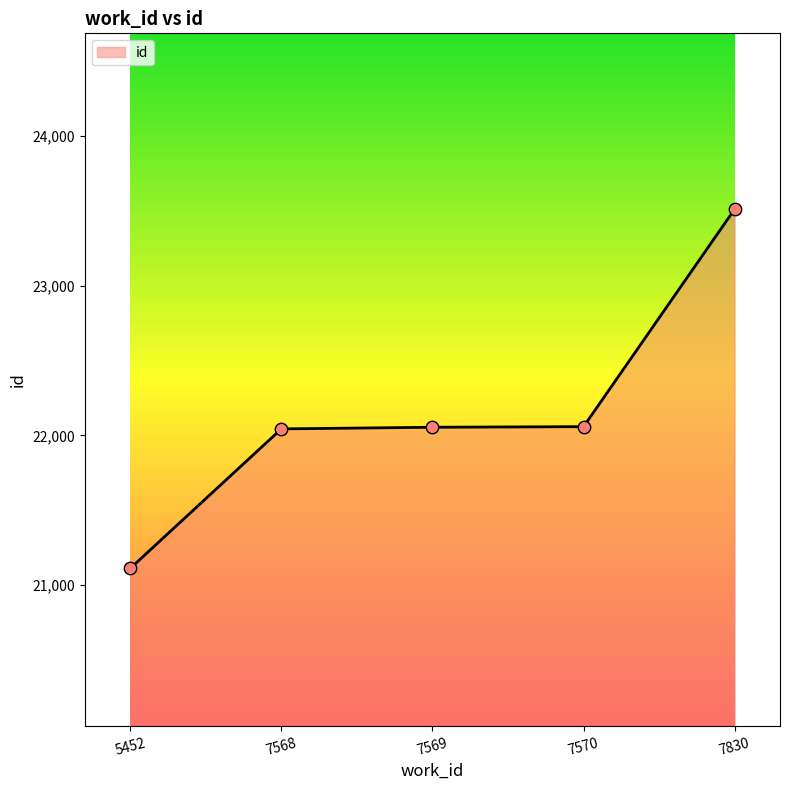

What is the change in value from 5452 to 7570?

+948